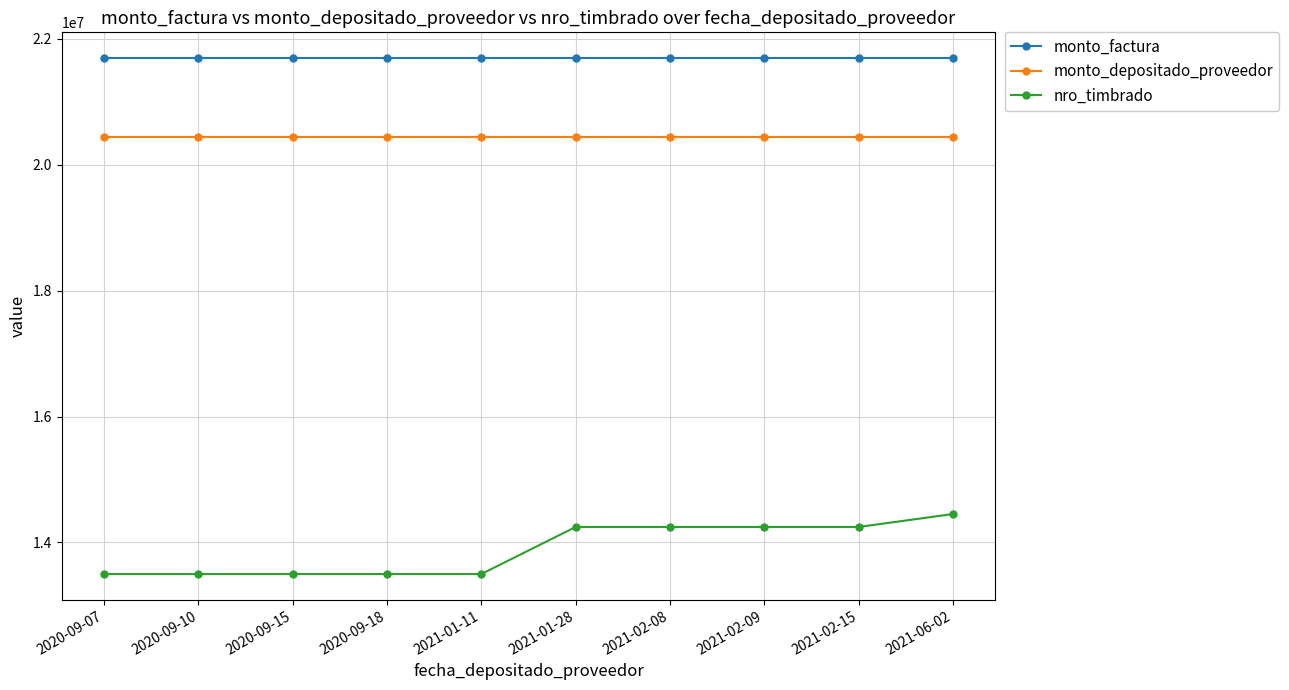

What is the spread (max minus min) of values at 2020-09-07?

8193346